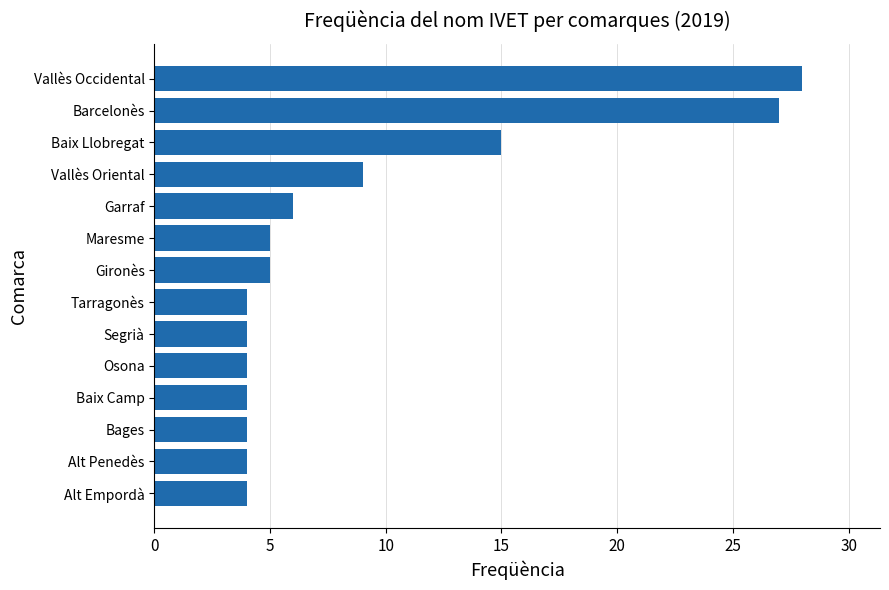

Is it true that the value at Tarragonès is 4?

True